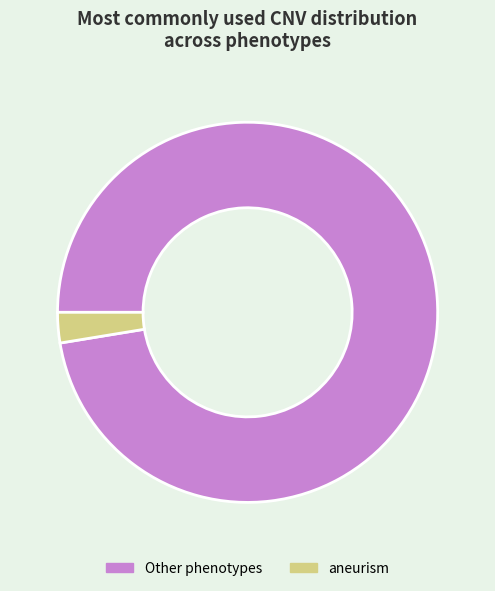

Which category has the biggest portion of the pie?

Other phenotypes